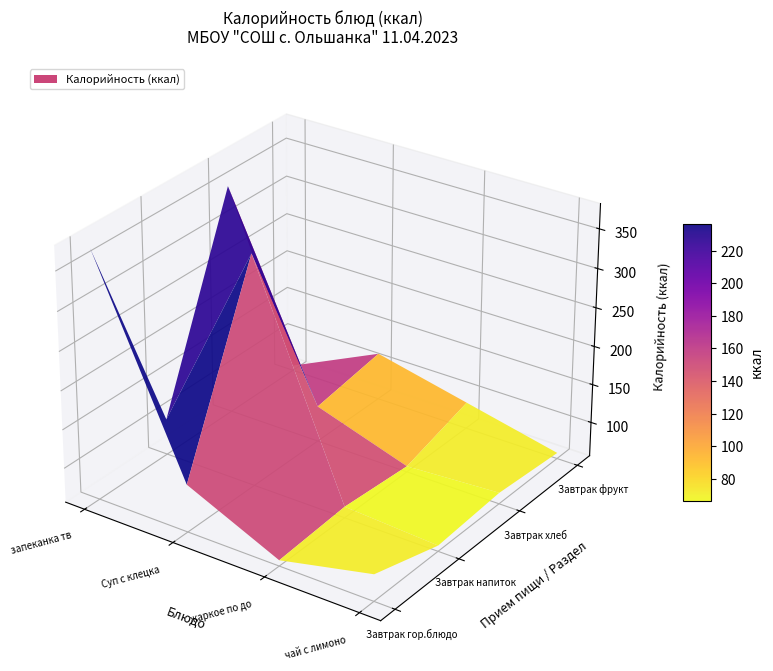

What is the total value across all series at 0?

892